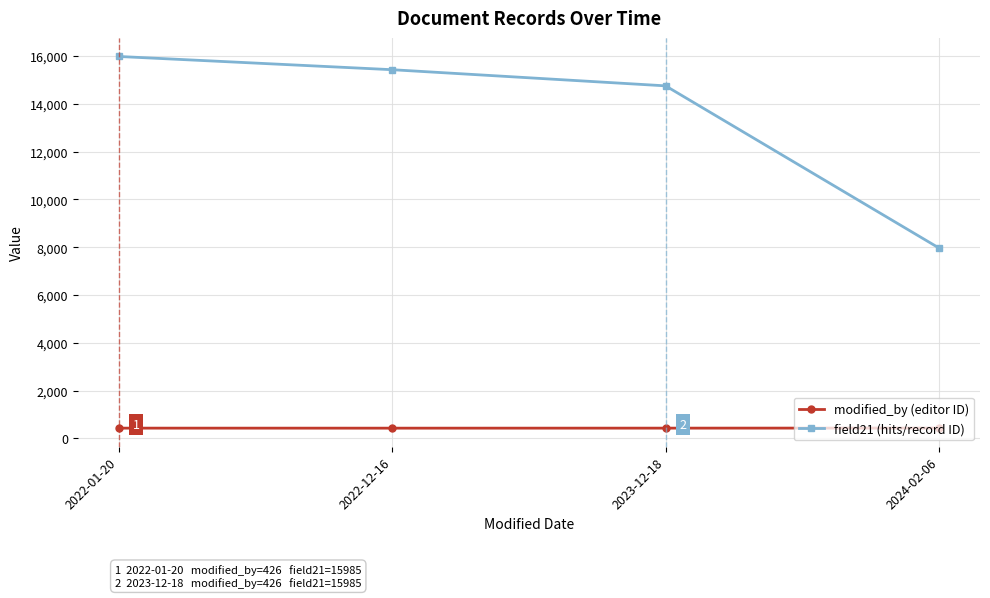

At 2022-01-20, list the series in order from largest to smallest.

field21 (hits/record ID), modified_by (editor ID)